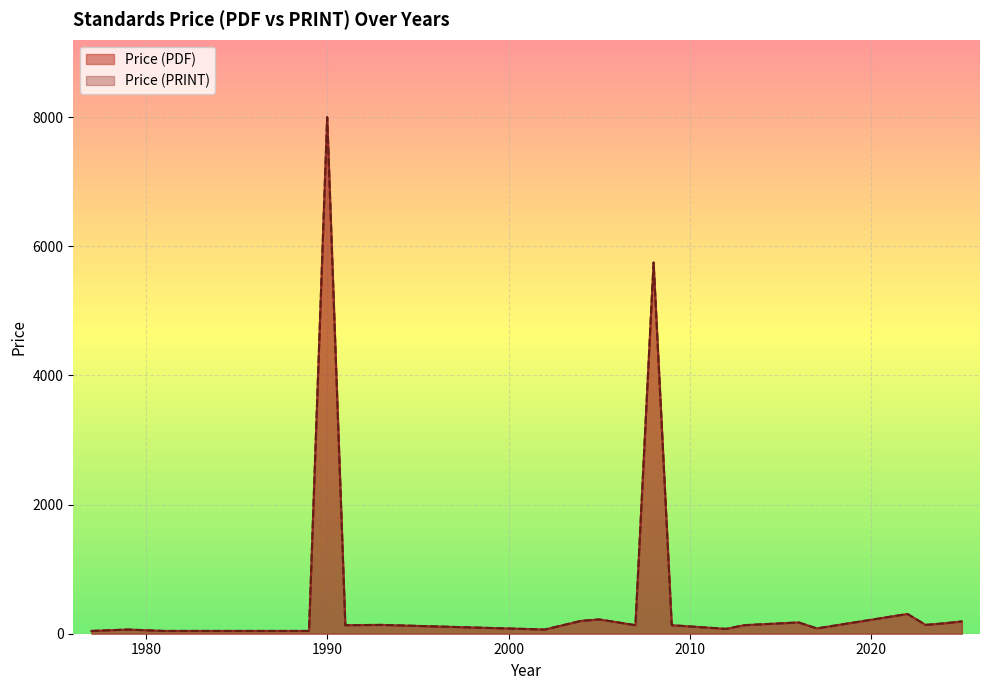

Does the chart display data point markers on the line(s)?

No